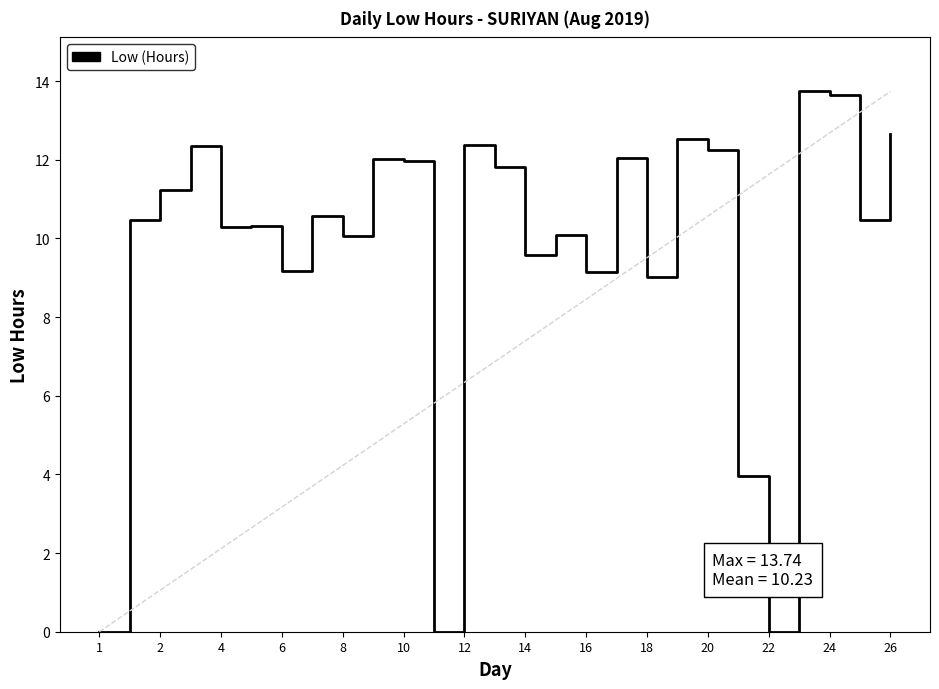

What is the maximum value shown in the chart?

13.7